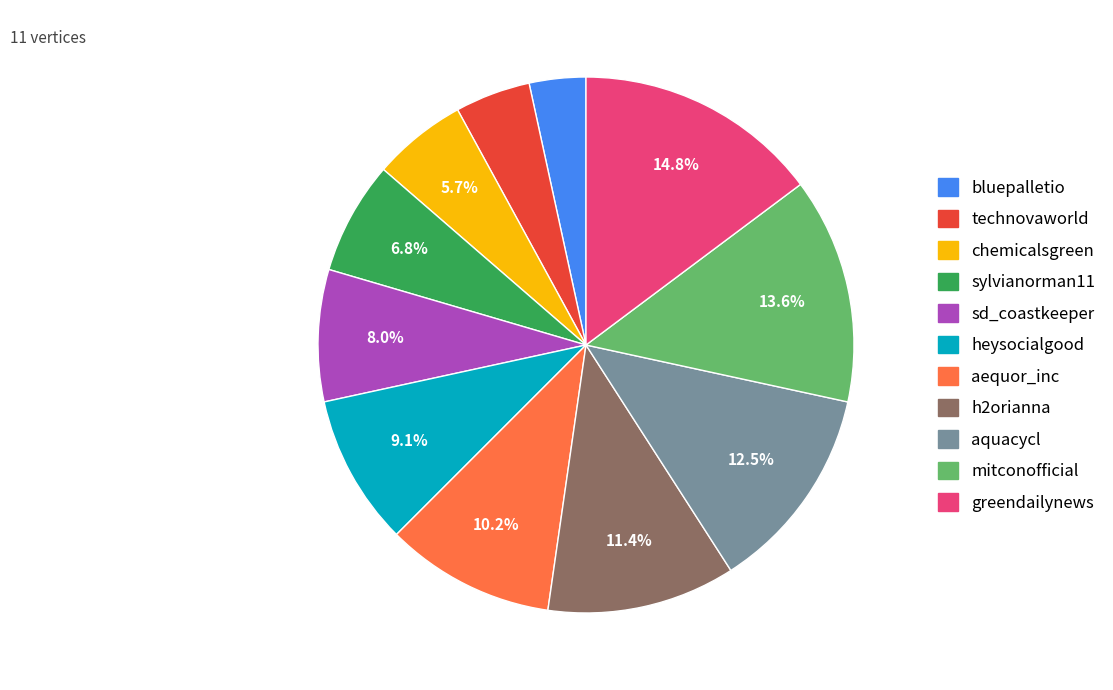

Combined, do sylvianorman11 and h2orianna account for over 50%?

No